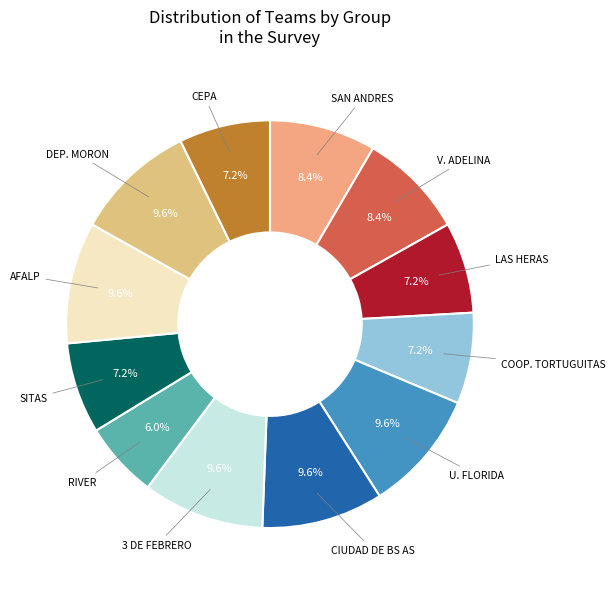

How many segments does this pie chart have?

12